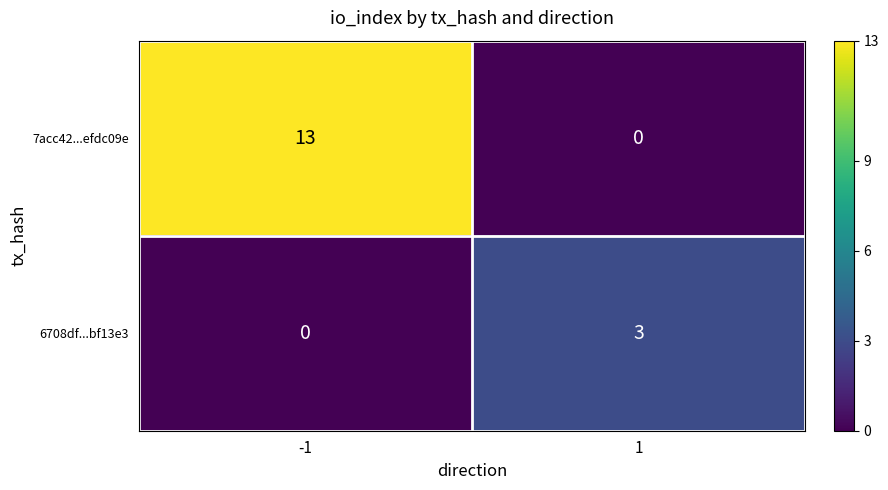

At how many categories does at least one series exceed 0?

2